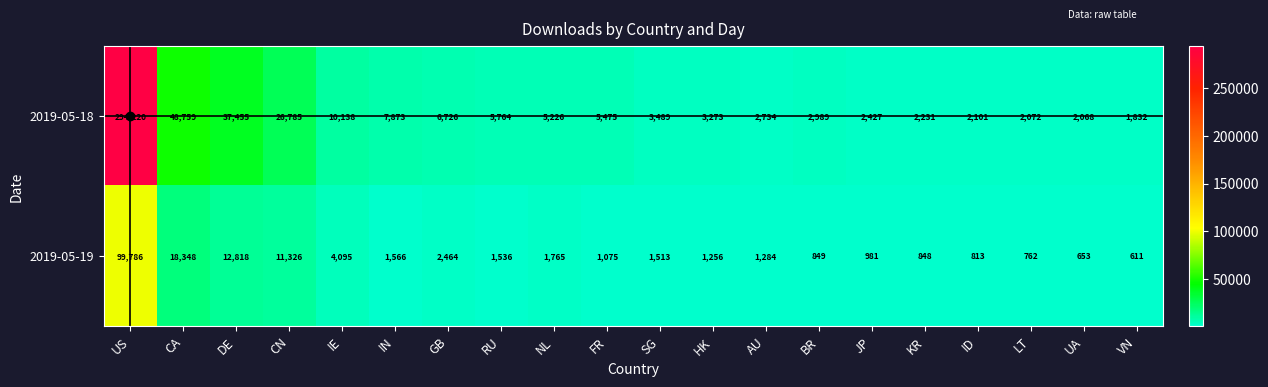

At which label does 2019-05-19 reach its minimum?

VN